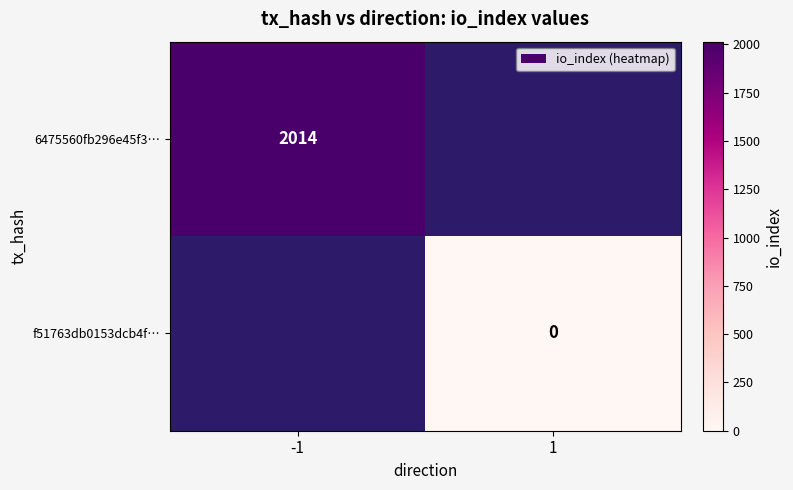

The value of 6475560fb296e45f3… at -1 is 3562. True or false?

False